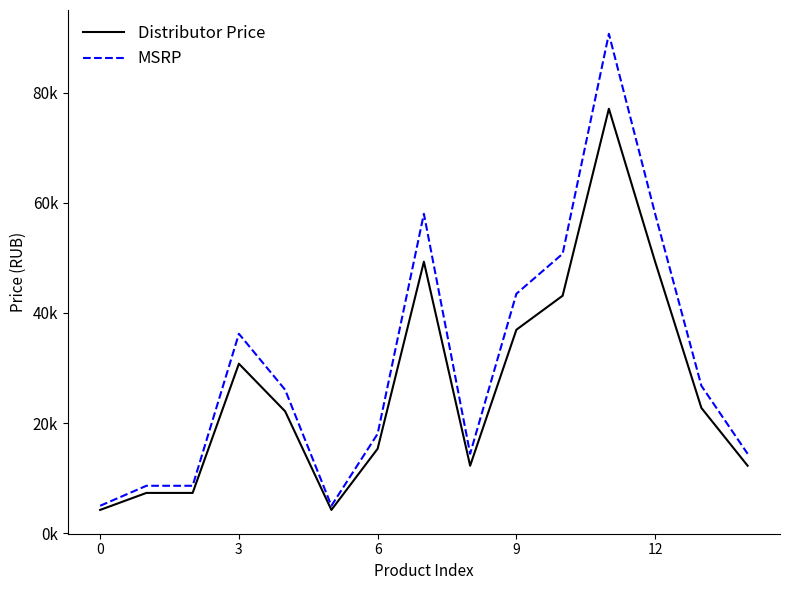

Is this an area chart (filled region under the line)?

No